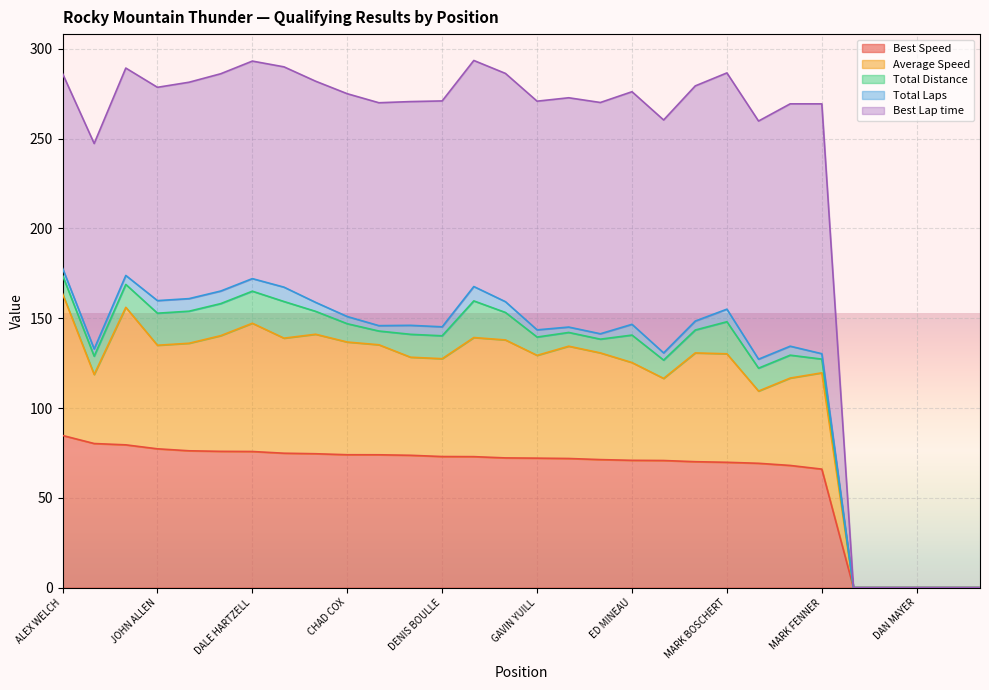

Is the value of Best Speed at JOE BANK greater than the value of Average Speed at ROBERT AMES?

No